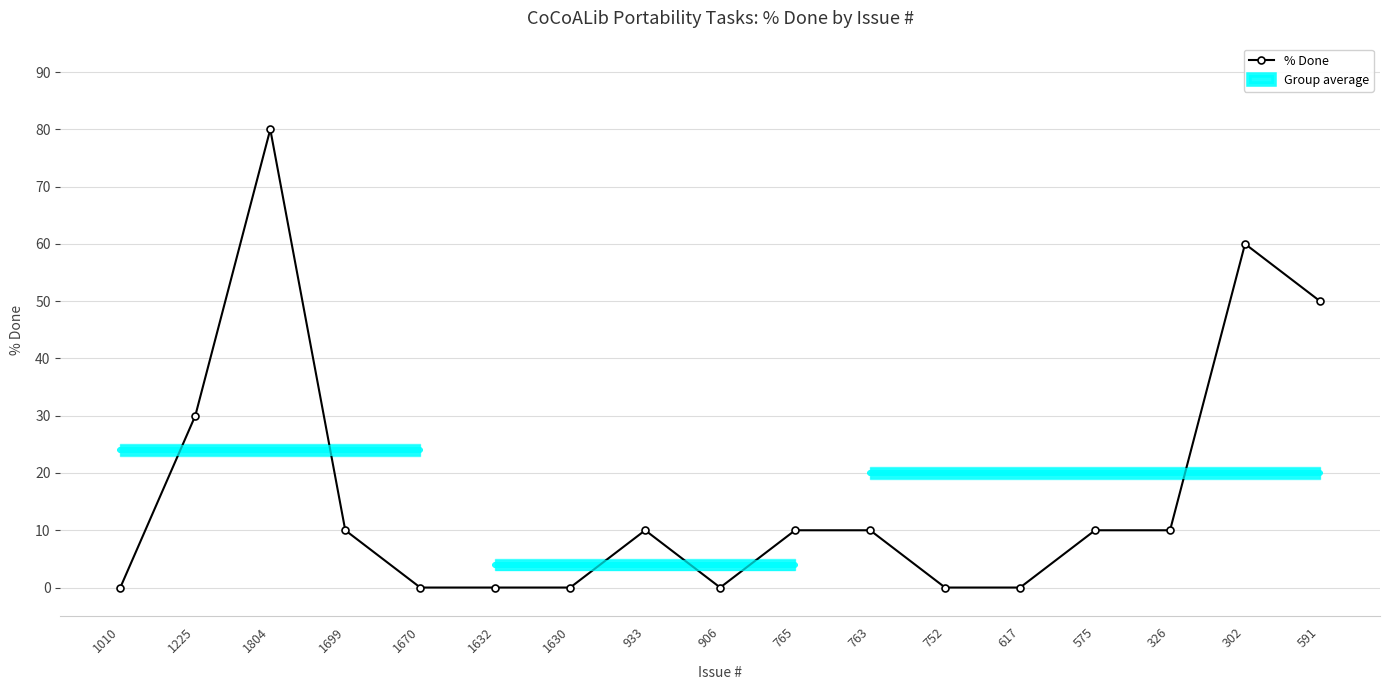

Reading left to right, list all the values displayed in this chart.

0	30	80	10	0	0	0	10	0	10	10	0	0	10	10	60	50